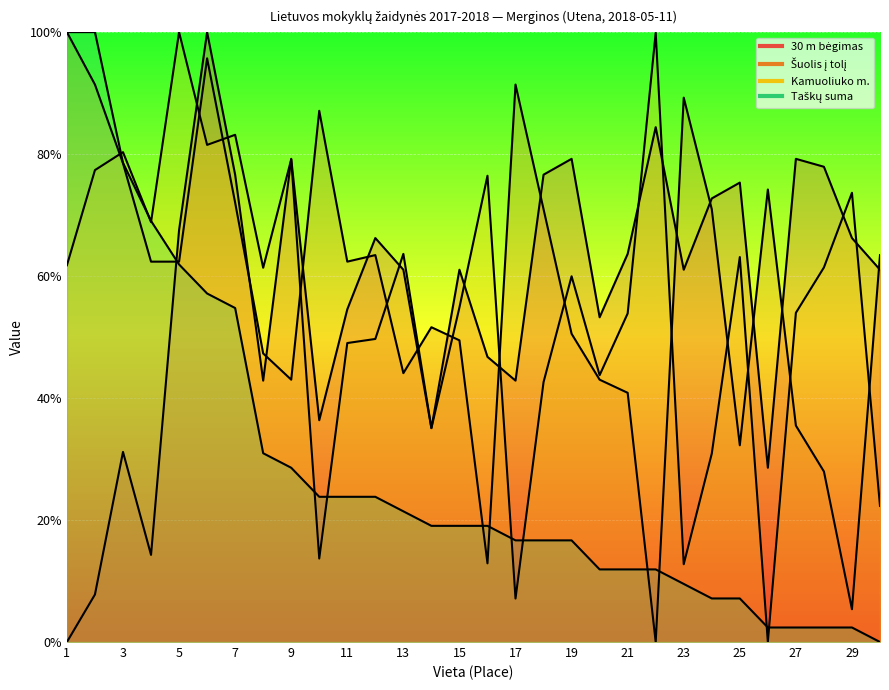

Reading left to right, list all the values displayed in this chart.

30 m bėgimas: 0.0	7.8	31.2	14.3	67.5	100.0	76.6	42.9	79.2	36.4	54.5	66.2	61.0	35.1	61.0	46.8	42.9	76.6	79.2	53.2	63.6	84.4	61.0	72.7	75.3	28.6	79.2	77.9	66.2	61.0
Šuolis į tolį: 100.0	91.4	78.5	62.4	62.4	95.7	72.0	47.3	43.0	87.1	62.4	63.4	44.1	51.6	49.5	12.9	91.4	71.0	50.5	43.0	40.9	0.0	89.2	71.0	32.3	74.2	35.5	28.0	5.4	63.4
Kamuoliuko m.: 61.8	77.4	80.3	68.9	100.0	81.5	83.2	61.4	79.1	13.7	49.0	49.7	63.6	35.1	54.9	76.4	7.1	42.6	60.0	43.8	53.9	99.9	12.8	30.9	63.1	0.0	54.0	61.4	73.7	22.3
Taškų suma: 100.0	100.0	78.6	69.0	61.9	57.1	54.8	31.0	28.6	23.8	23.8	23.8	21.4	19.0	19.0	19.0	16.7	16.7	16.7	11.9	11.9	11.9	9.5	7.1	7.1	2.4	2.4	2.4	2.4	0.0